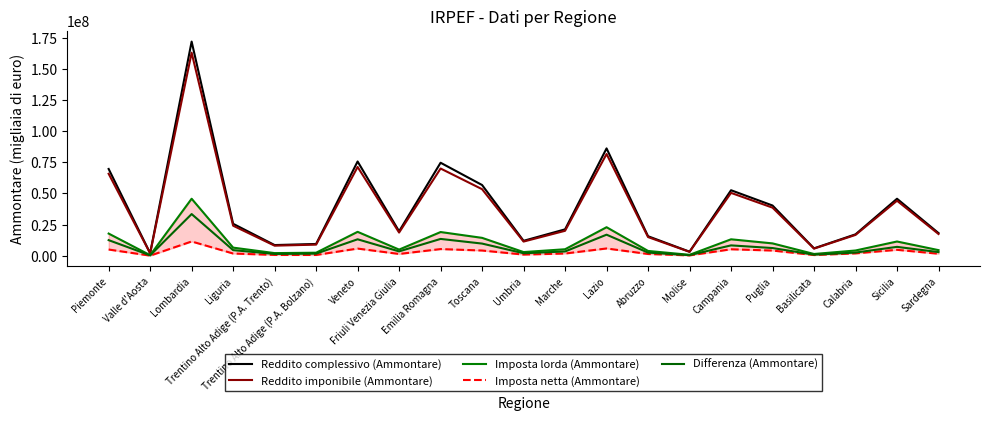

What is the value of the Differenza (Ammontare) point at the 15th from the left?

520592